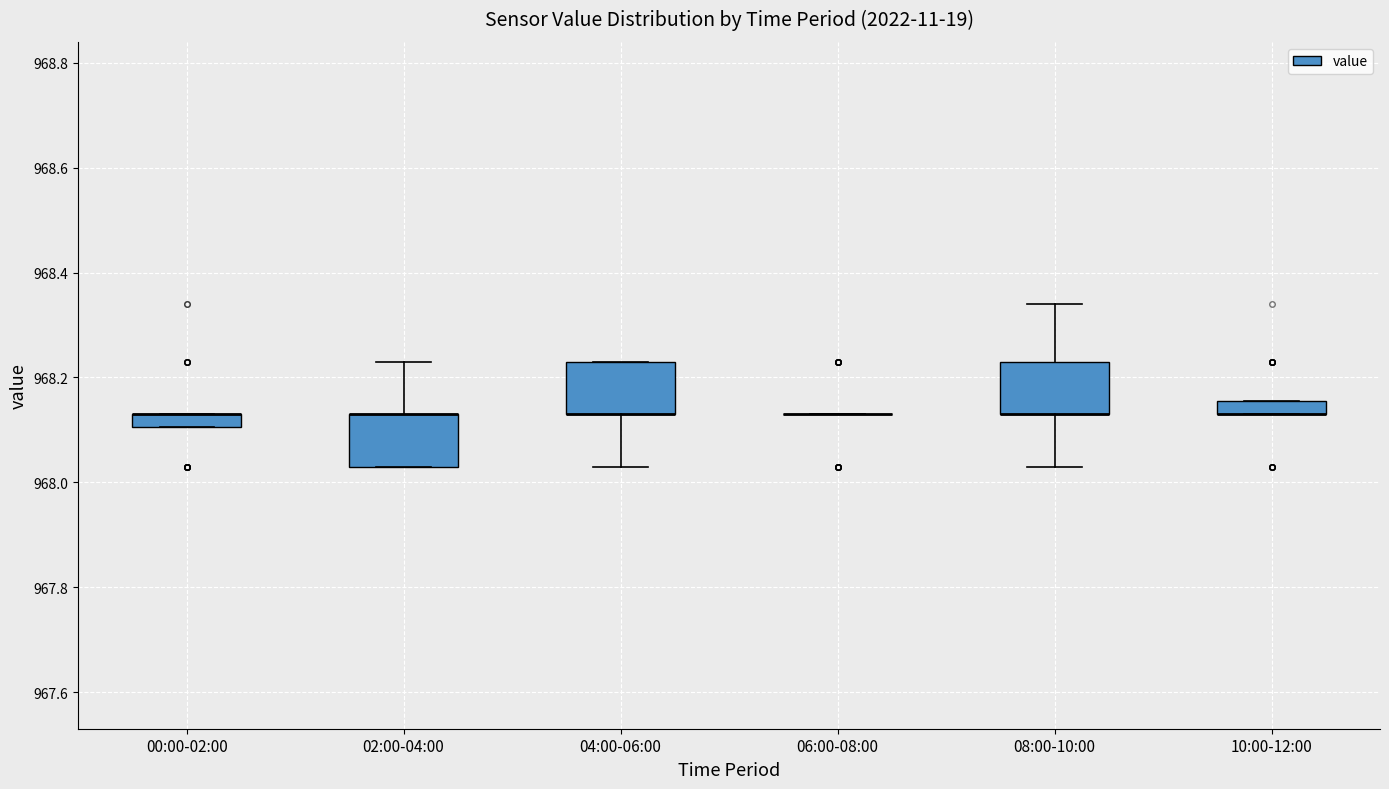

Where is the lower edge of the box for 04:00-06:00 on the y-axis? The values are not printed on the chart, so give them approximately, as read against the axis.

968.14